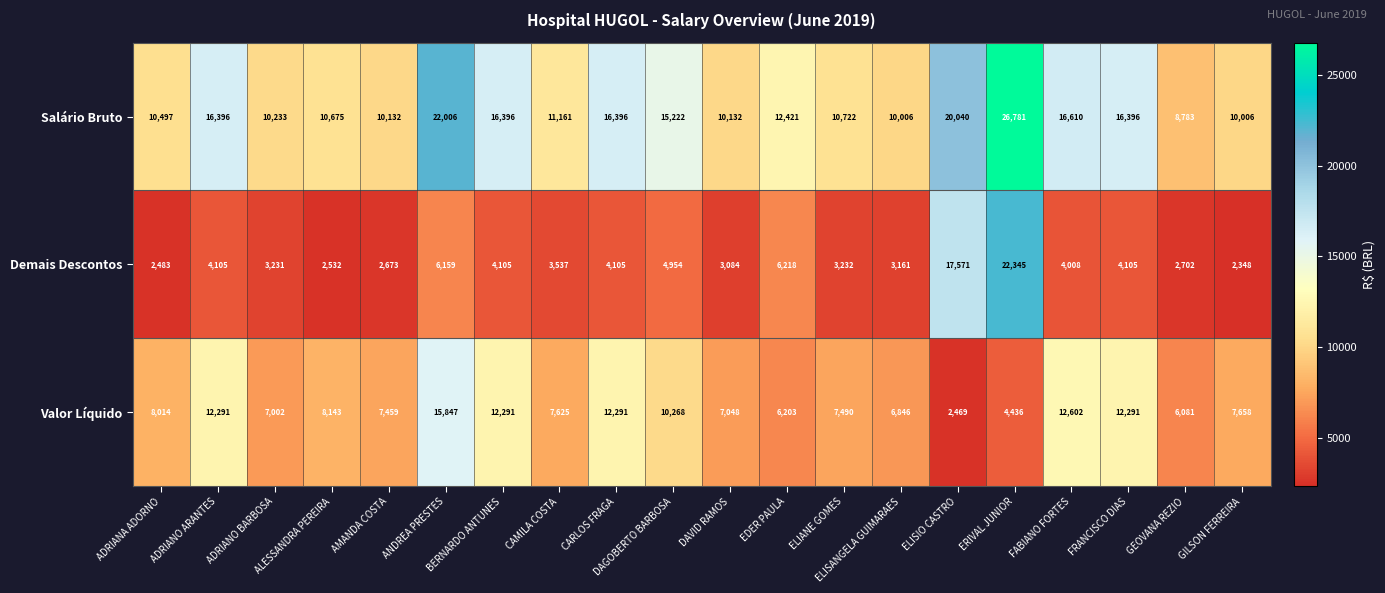

Which series has the largest total across all categories?

Salário Bruto